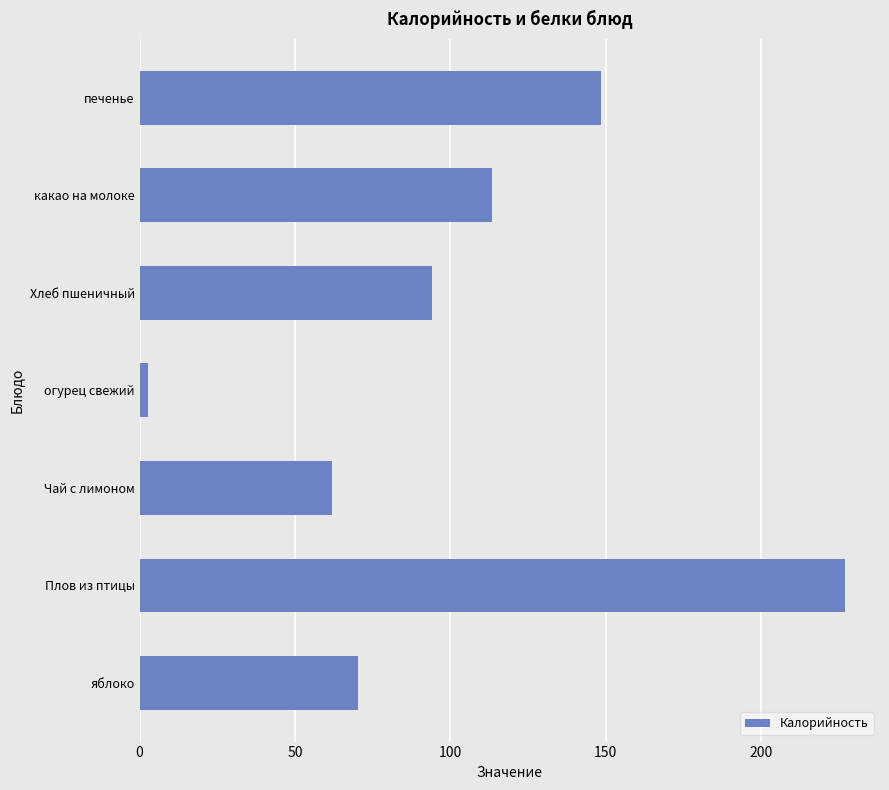

The chart shows a value of 113.4 at какао на молоке. True or false?

True